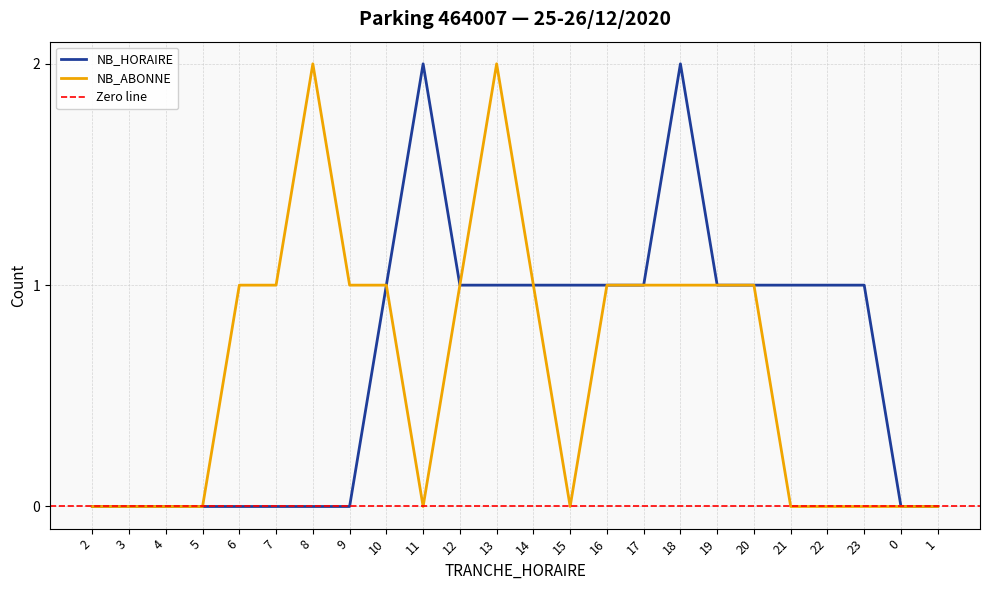

How many lines are shown in the chart?

2